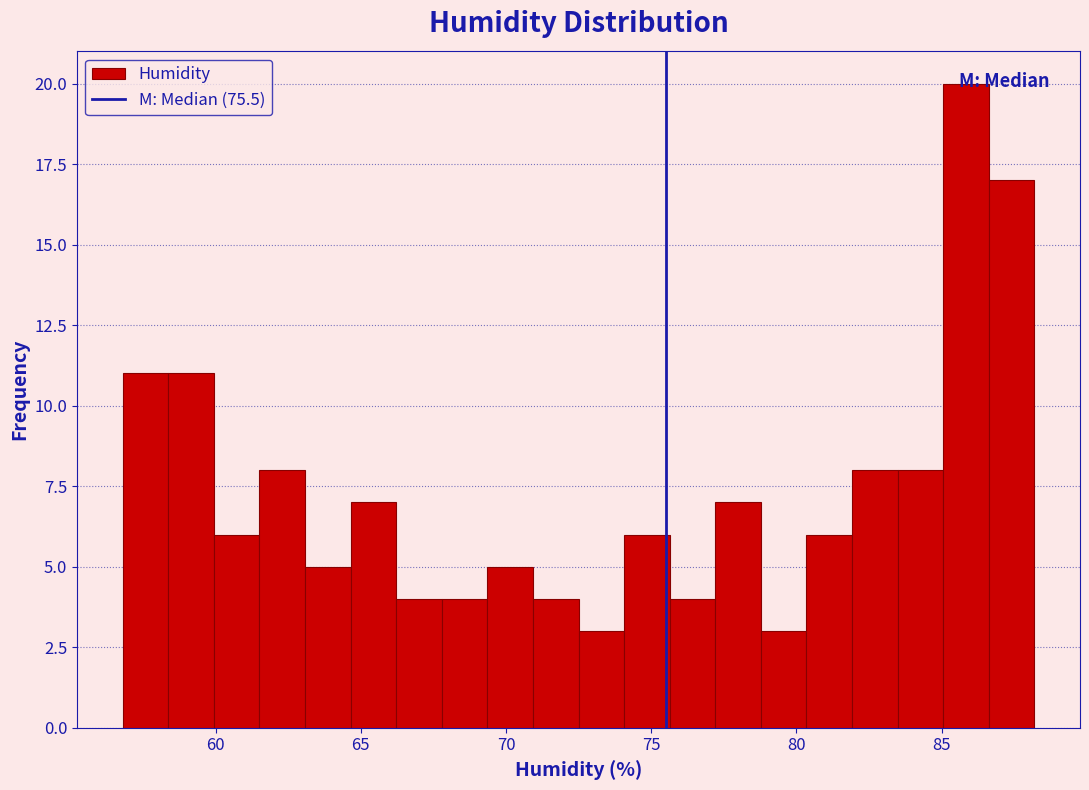

Around what value on the x-axis is the tallest bar? Give the approximate position of its centre, as read against the axis.

86.0